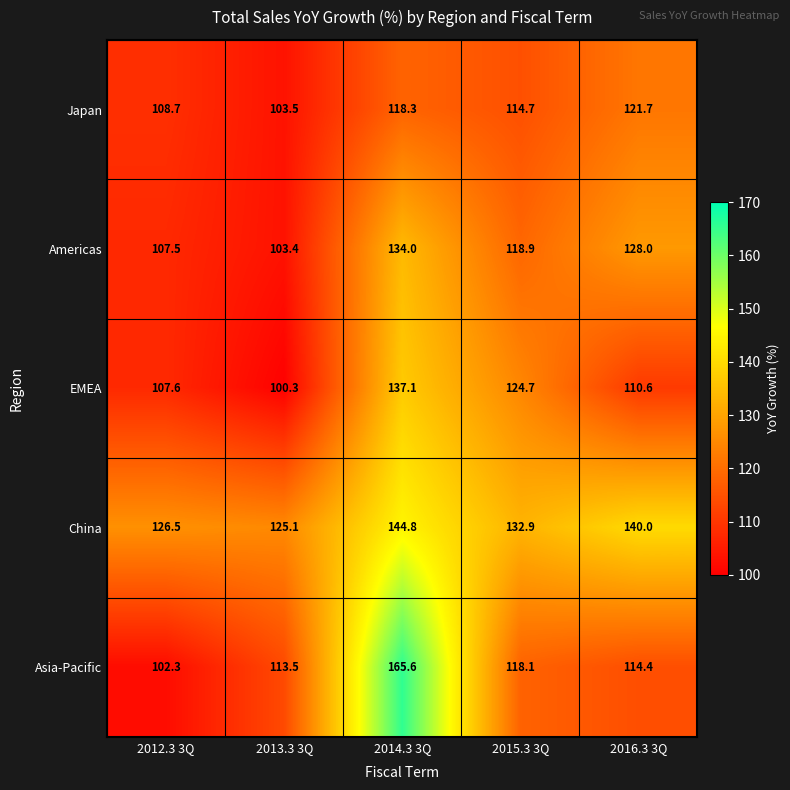

At which label is Japan closest to 112?

2015.3 3Q